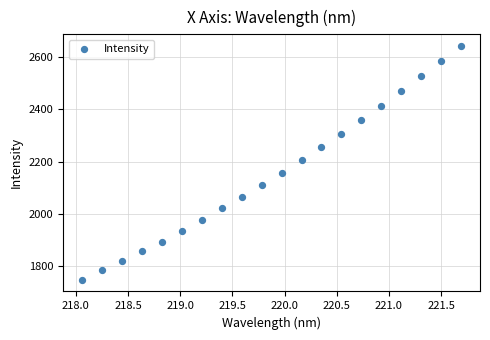

What is the range of X values (max minus min)?

3.6